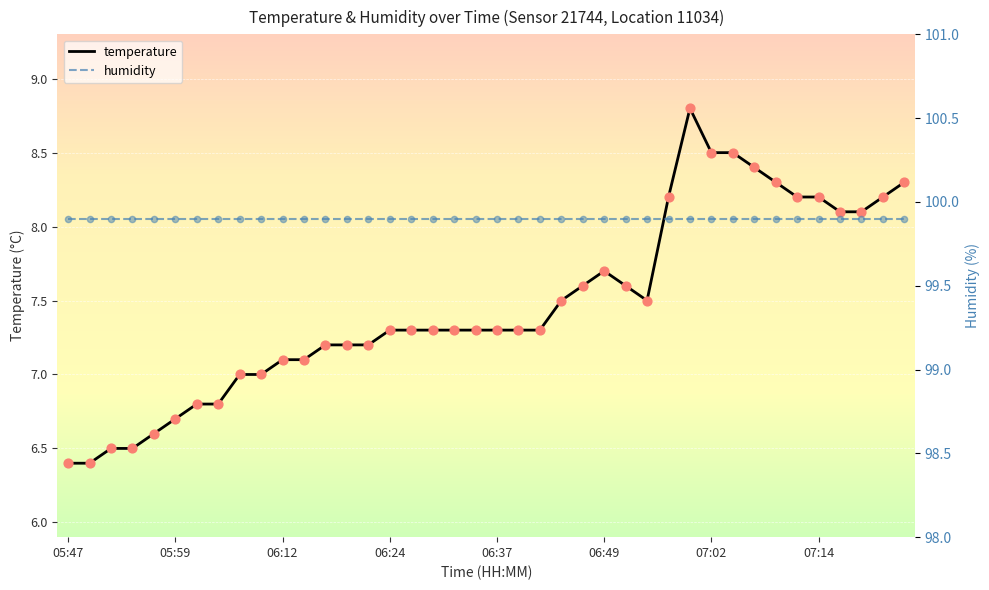

At which category is the sum across all series the highest?

29